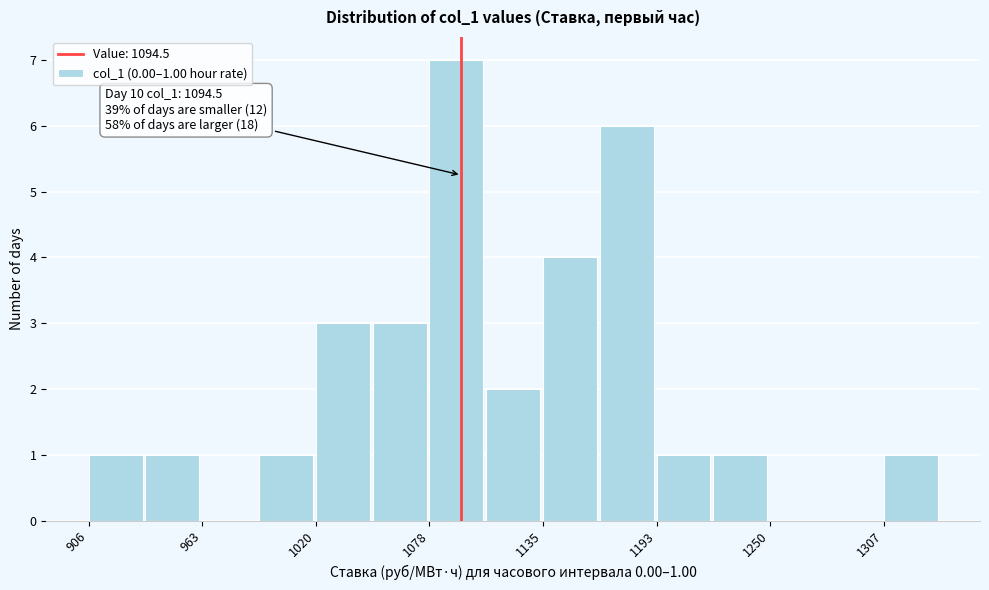

Read against the x-axis, roughly where is the centre of the tallest bar?

1090